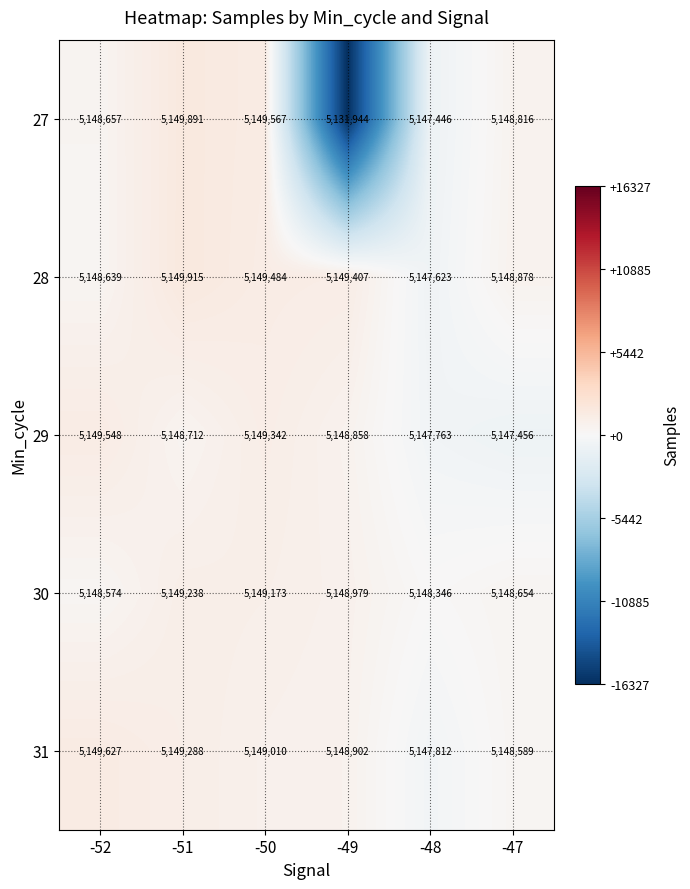

What is the average value of the 30 series?

5148827